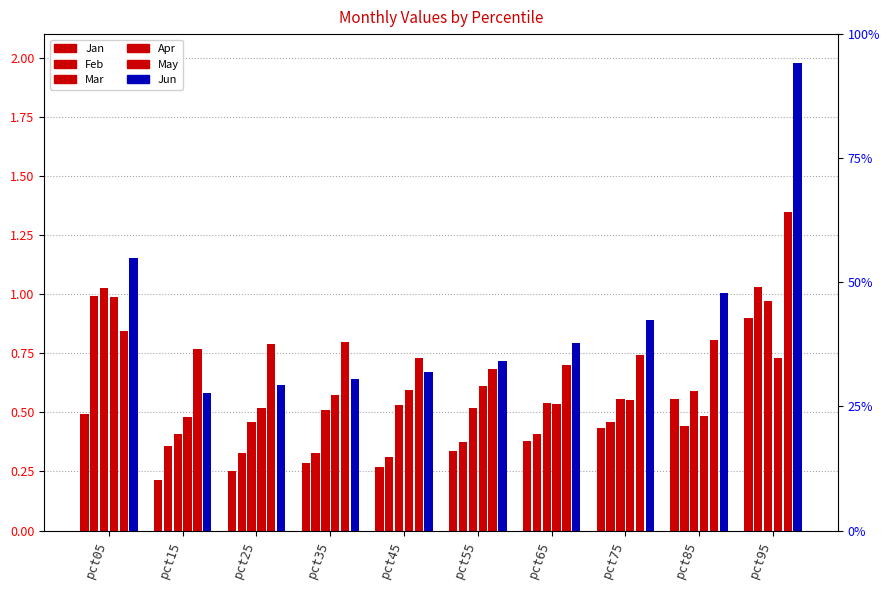

At which category is the sum across all series the highest?

pct95